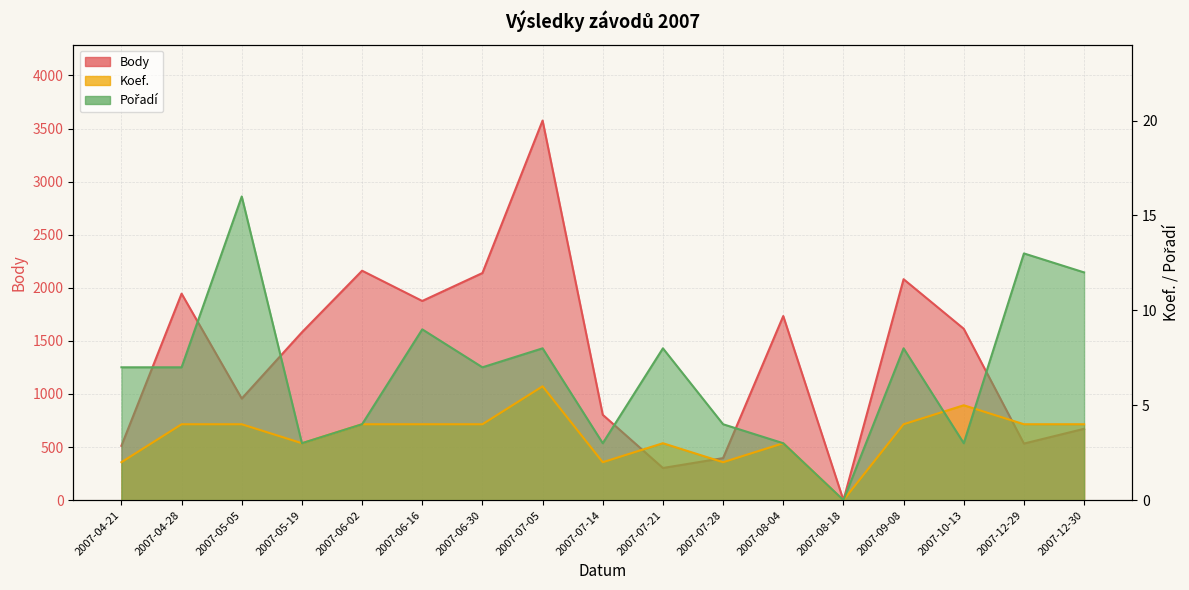

How many data points in Koef. are above 4?

2